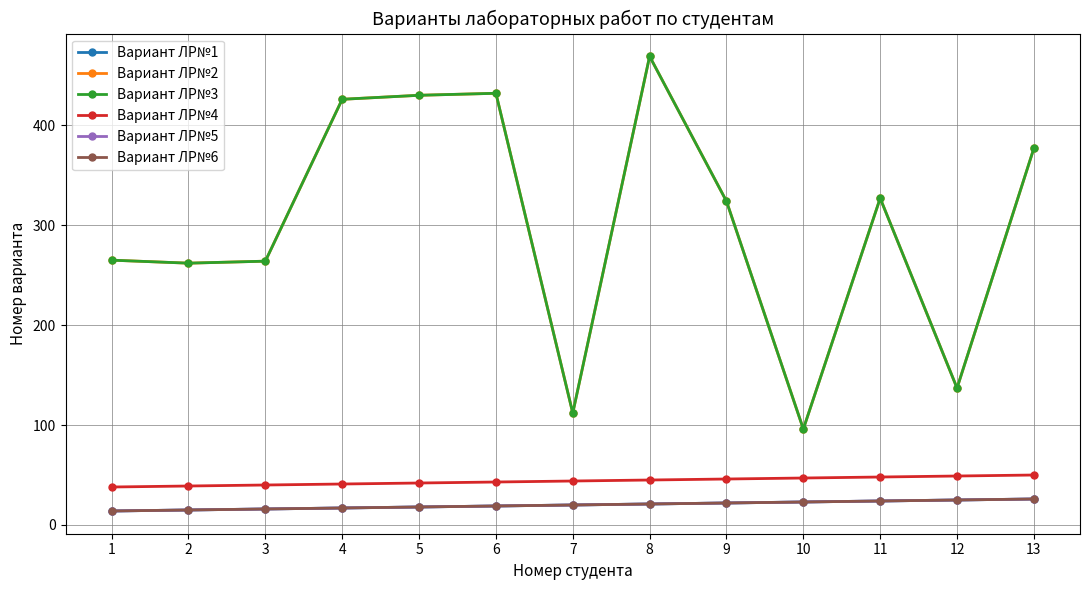

Is this an area chart (filled region under the line)?

No